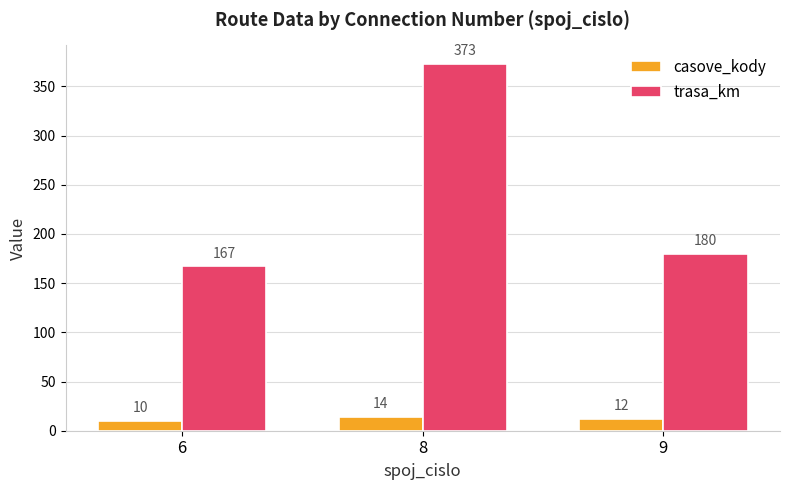

At which category does the chart reach its peak across all series?

8